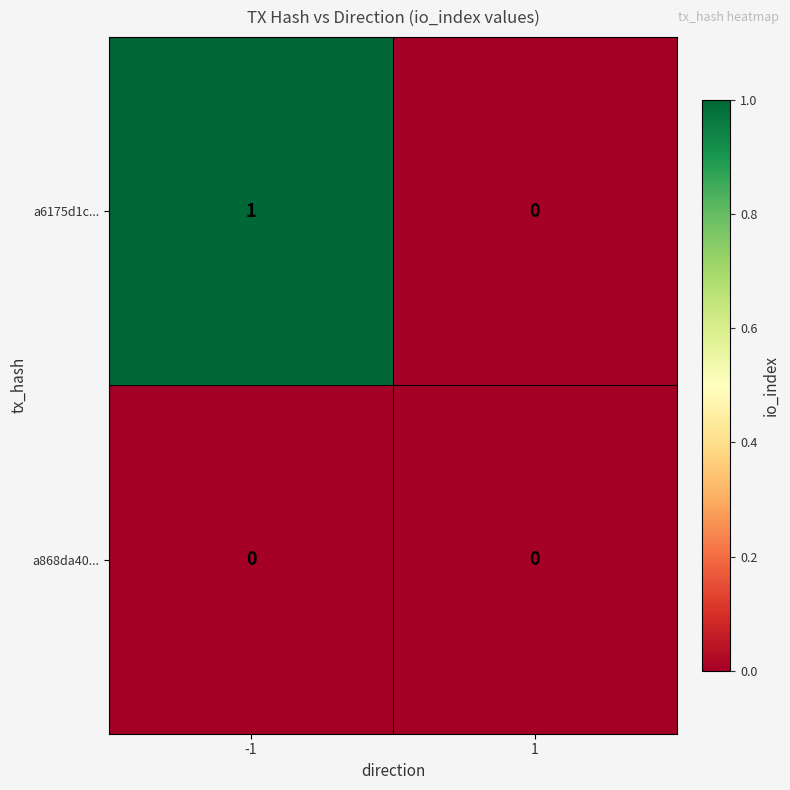

Rank the categories by a6175d1c... value from lowest to highest.

1, -1